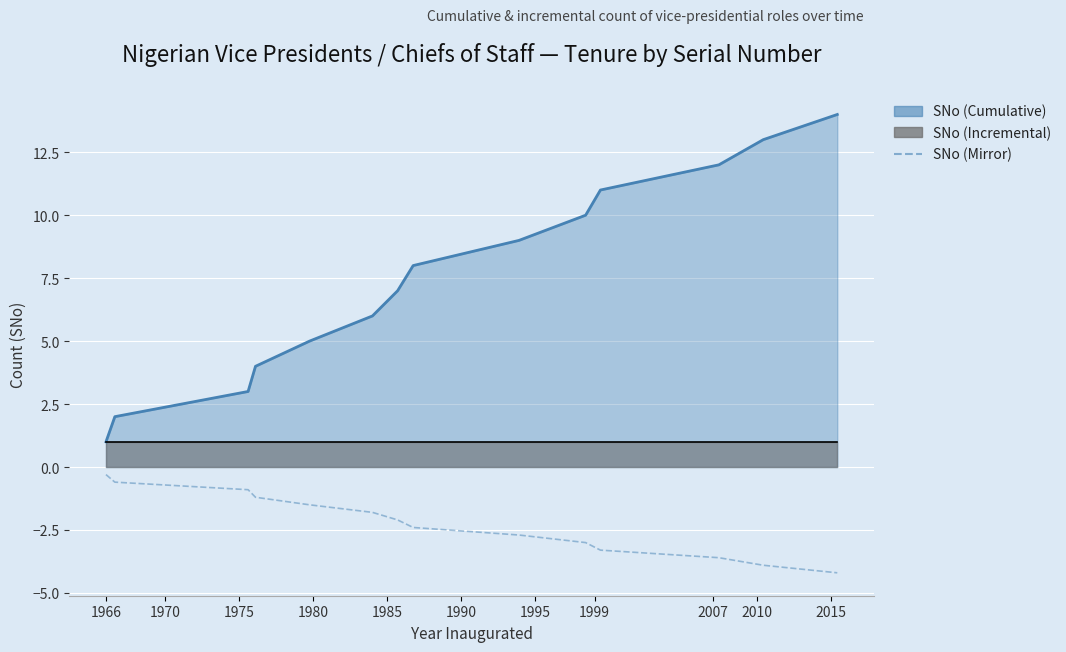

What is the average value?

-2.2